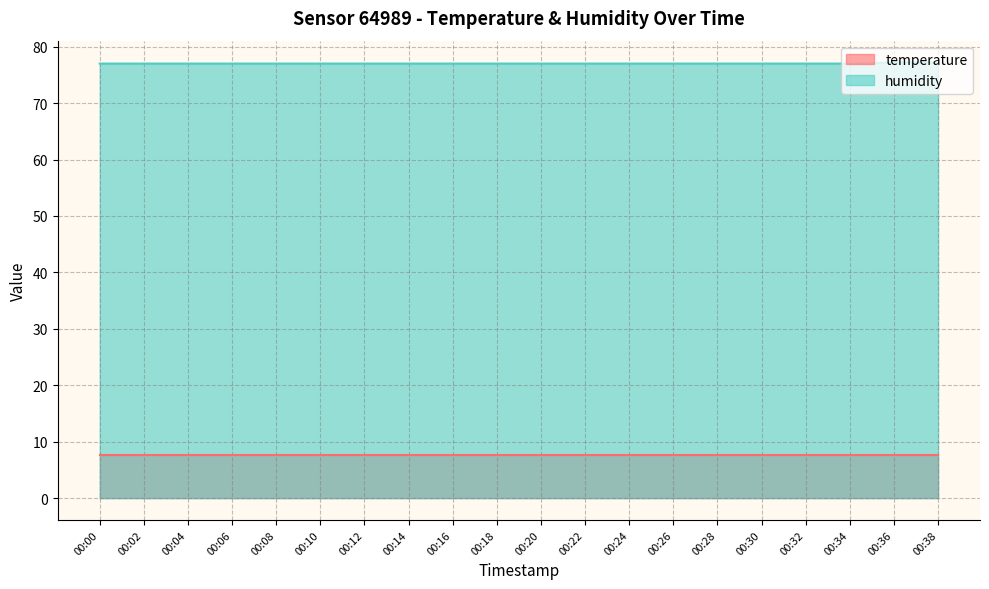

What is the value of the 15th point from the left?

77.0